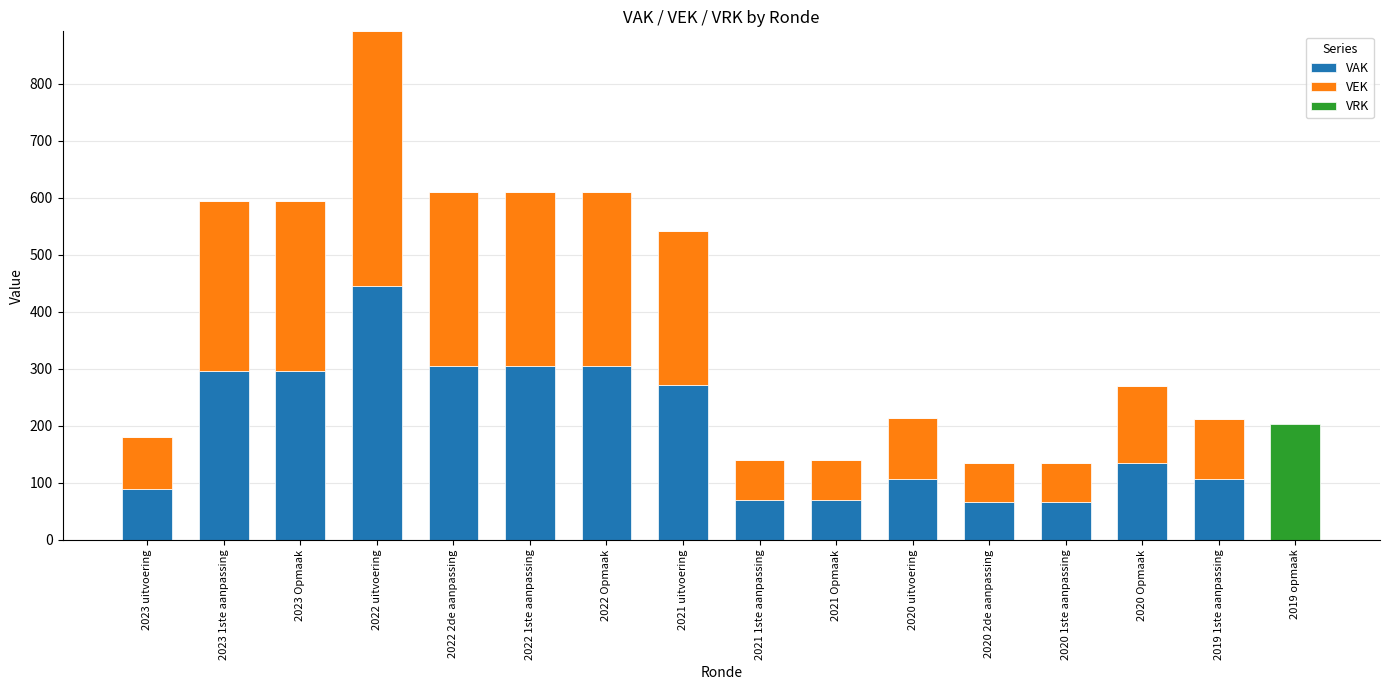

Does the chart contain stacked bars?

Yes